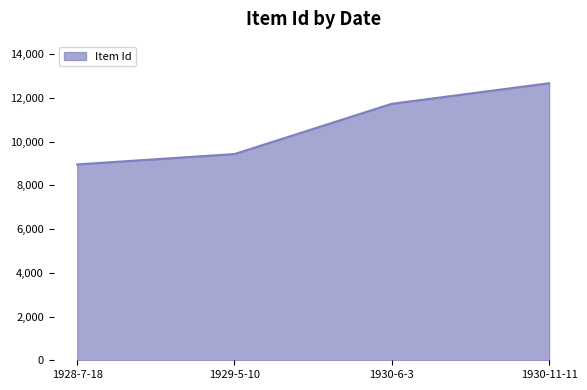

How many values are below 11733?

2